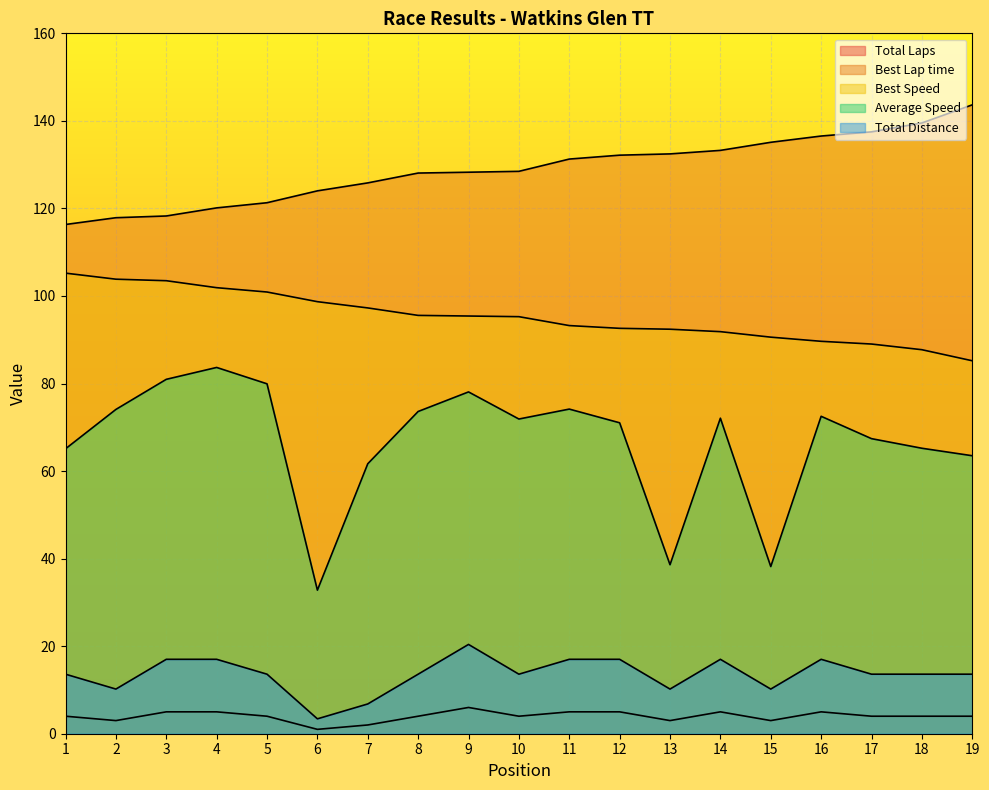

True or false: Best Lap time has a value of 121.3 at 5.

True